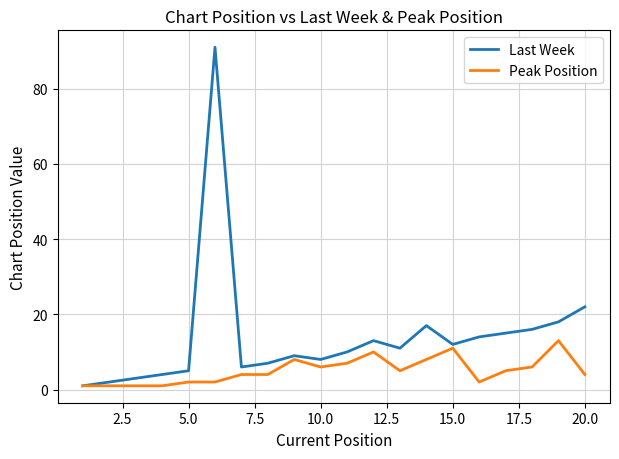

List the series in order of their overall mean, lowest first.

Peak Position, Last Week